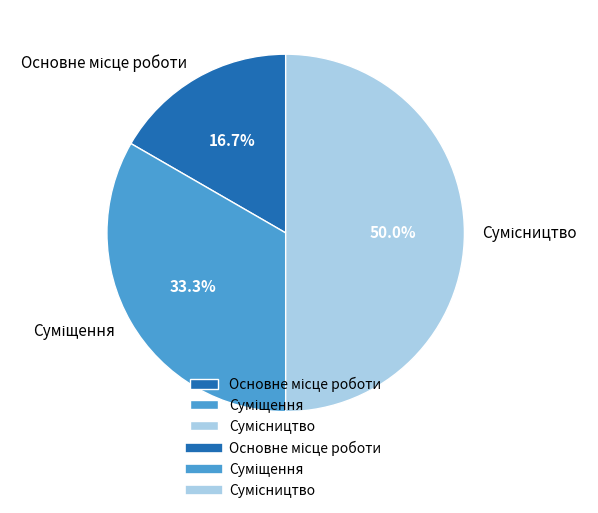

To the nearest percent, what is the average slice percentage?

33%